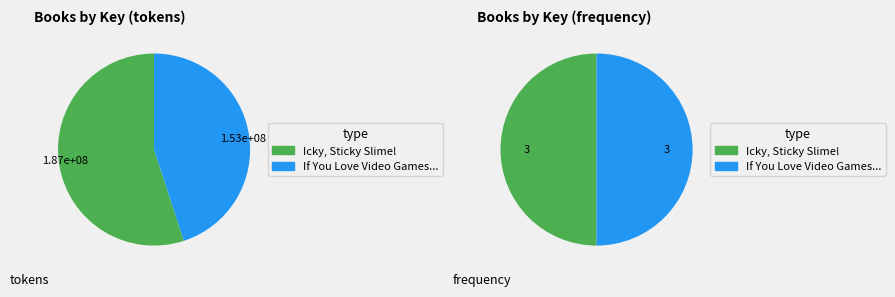

Count the number of slices in the pie.

2